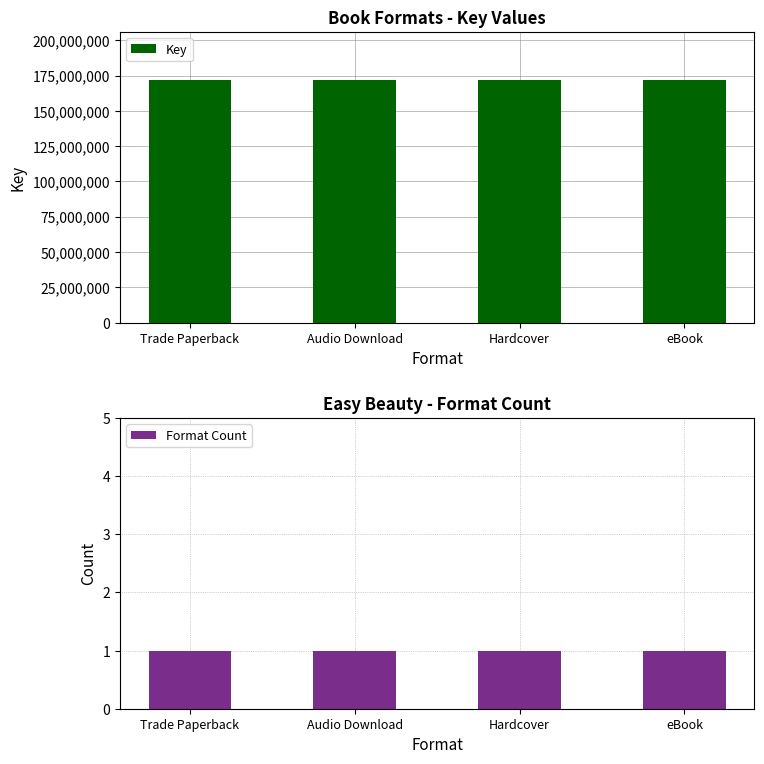

Reading right to left, extract all data points from this chart.

Key: 171666033	171666033	171666033	171666033
Format Count: 1	1	1	1